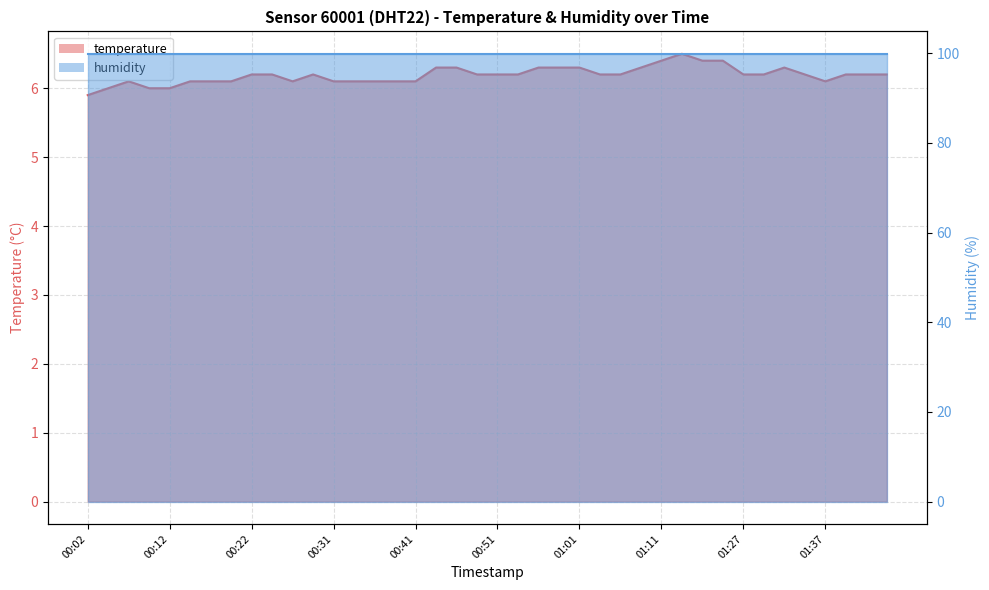

The value at 00:17 is 4.1. True or false?

False